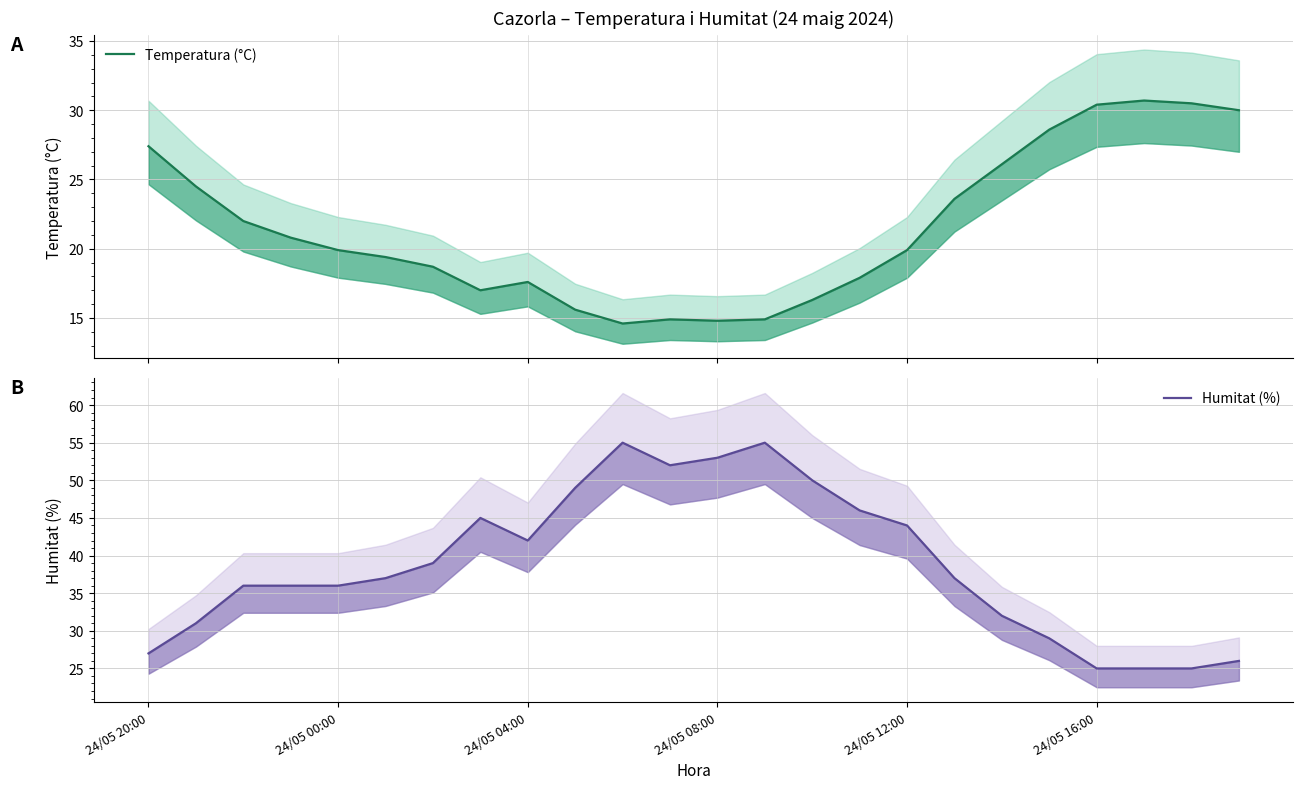

What is the difference between the highest and lowest values at 18?

5.9